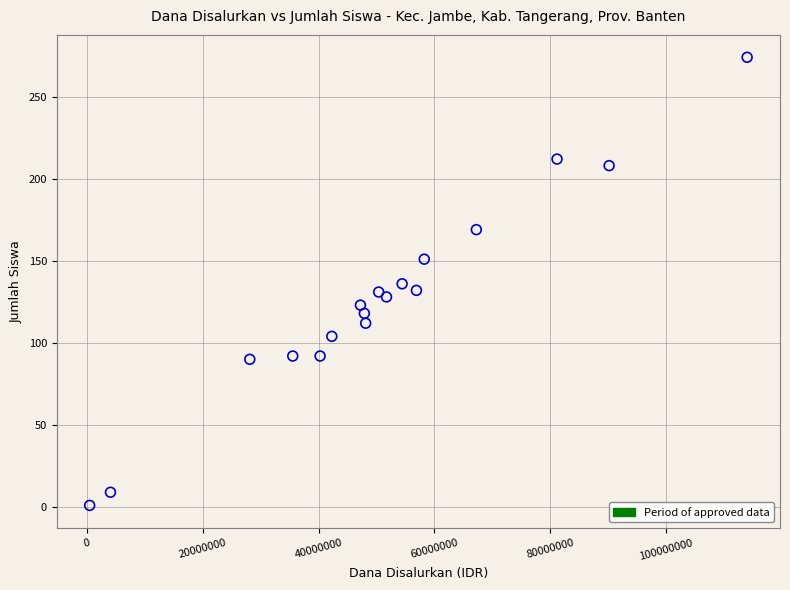

What is the range of Y values (max minus min)?

273